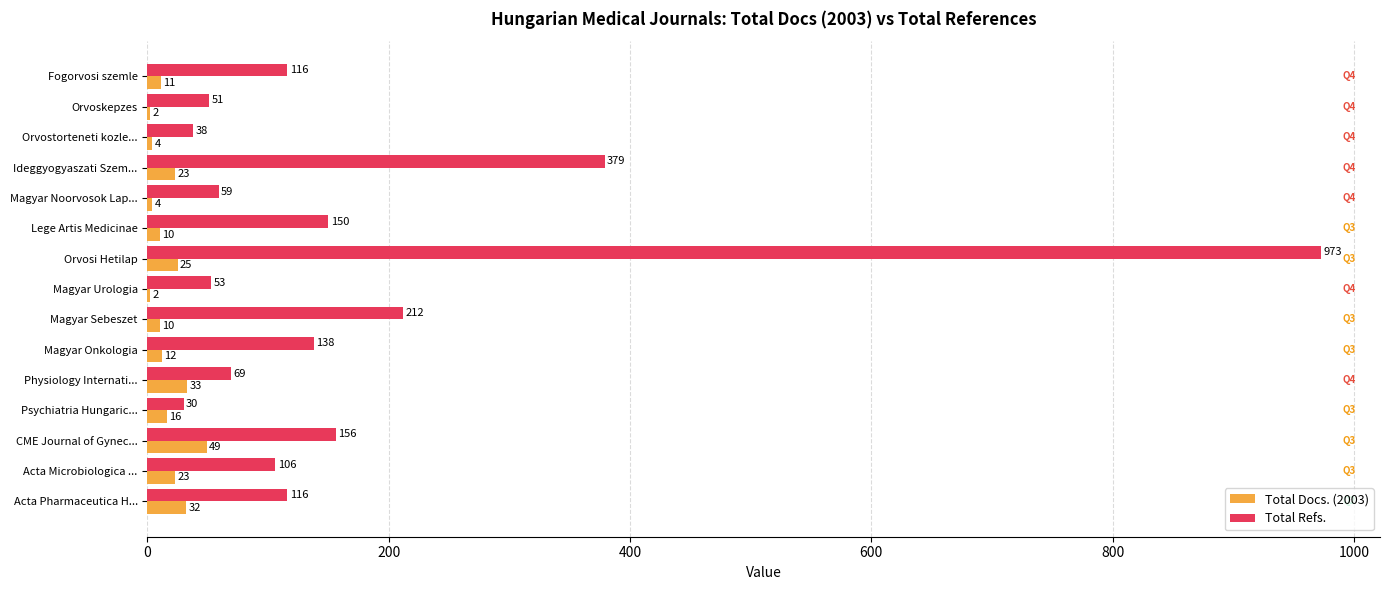

Which series changed the most between Fogorvosi szemle and Magyar Noorvosok Lap...?

Total Refs.